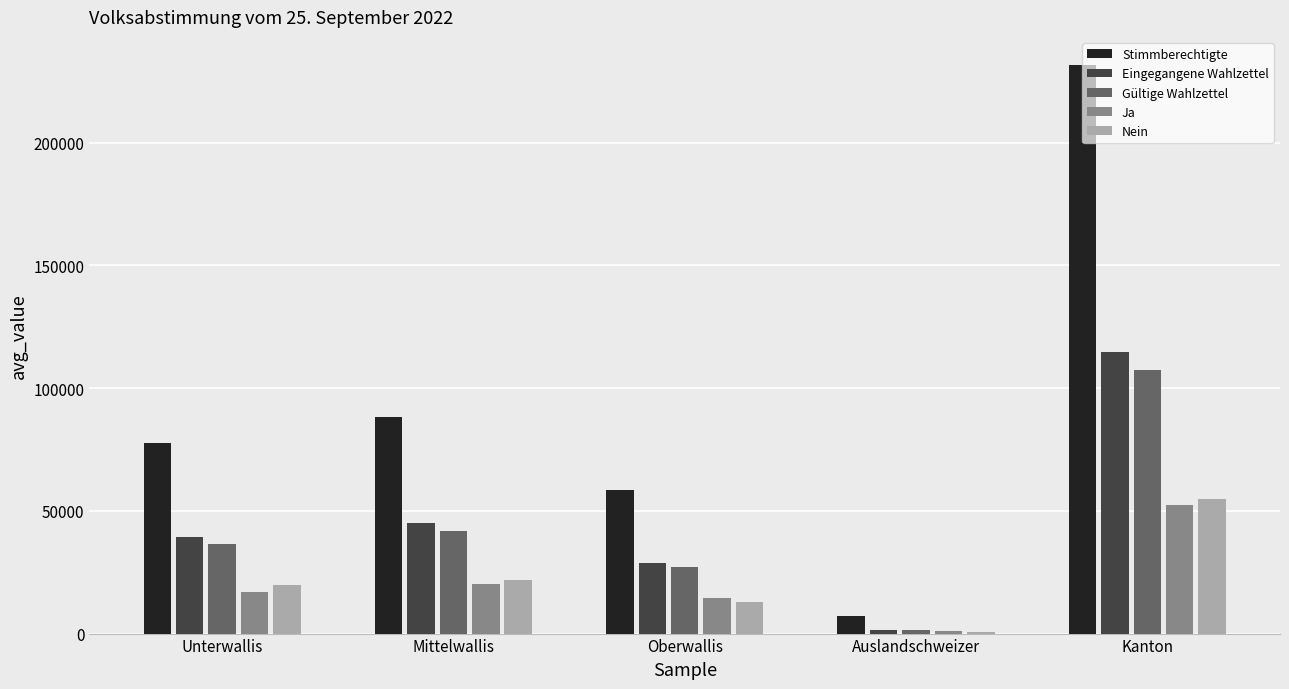

At which category does the chart reach its peak across all series?

Kanton